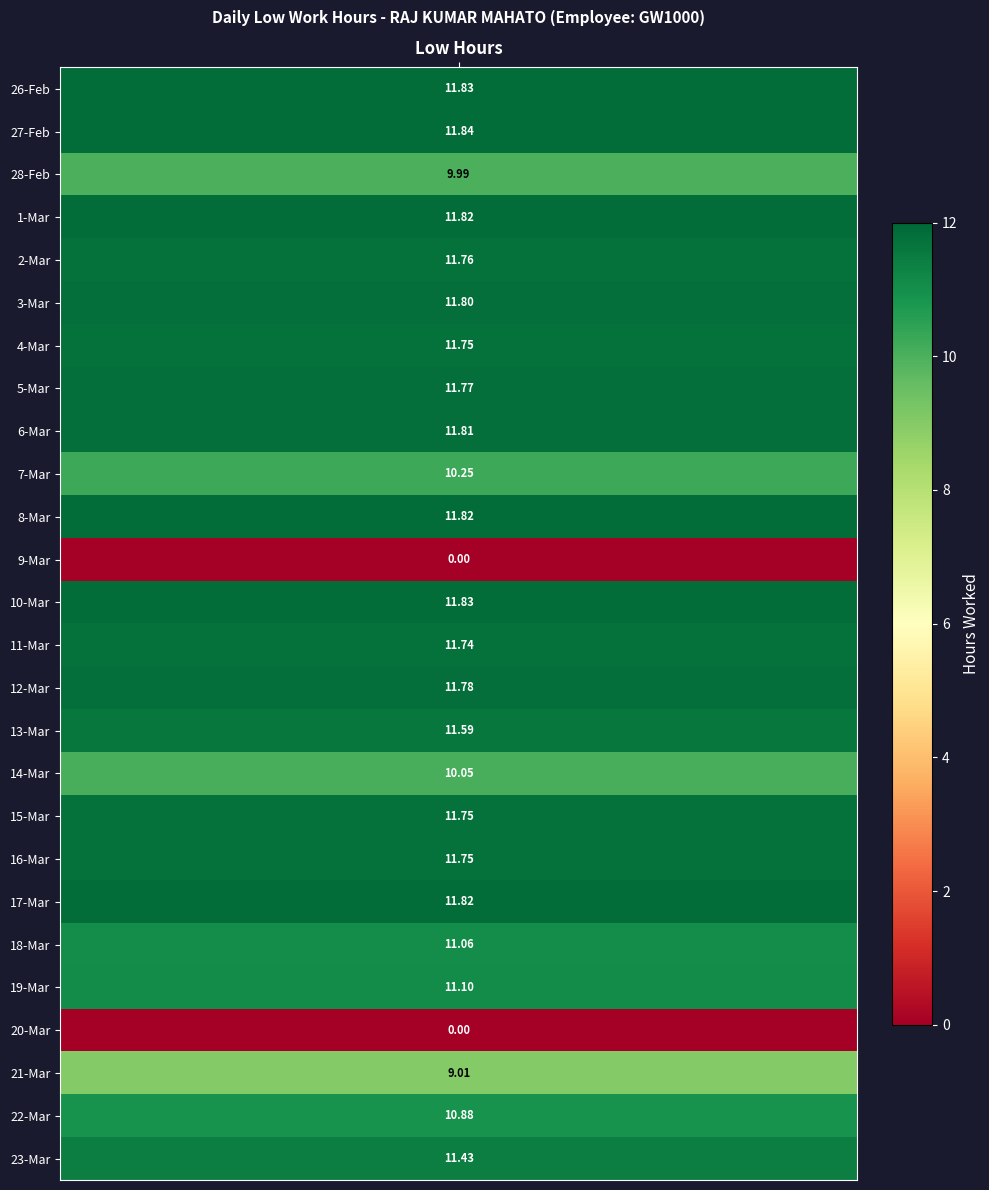

List the series in order of their peak value, lowest first.

9, 20, 21, 28, 14, 7, 22, 18, 19, 23, 13, 11, 4, 15, 16, 2, 5, 12, 3, 6, 1, 8, 17, 26, 10, 27